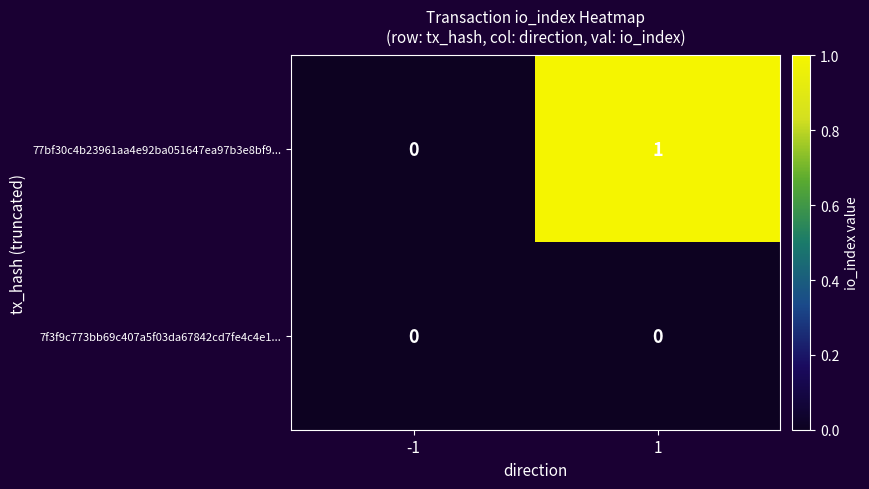

Rank the series by their maximum value, from lowest to highest.

7f3f9c773bb69c407a5f03da67842cd7fe4c4e1..., 77bf30c4b23961aa4e92ba051647ea97b3e8bf9...